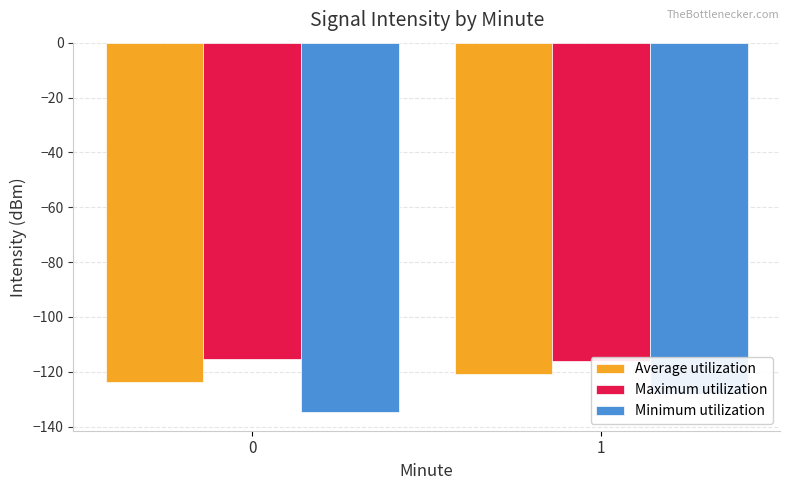

Between 0 and 1, which series saw the biggest shift?

Minimum utilization